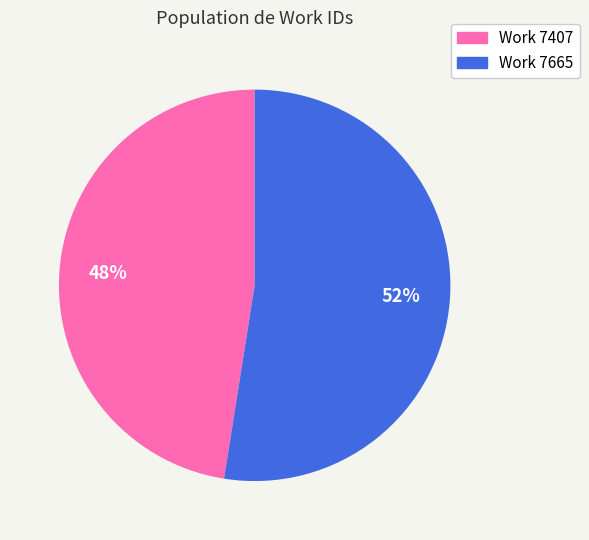

Rank the categories by value from highest to lowest.

Work 7665, Work 7407